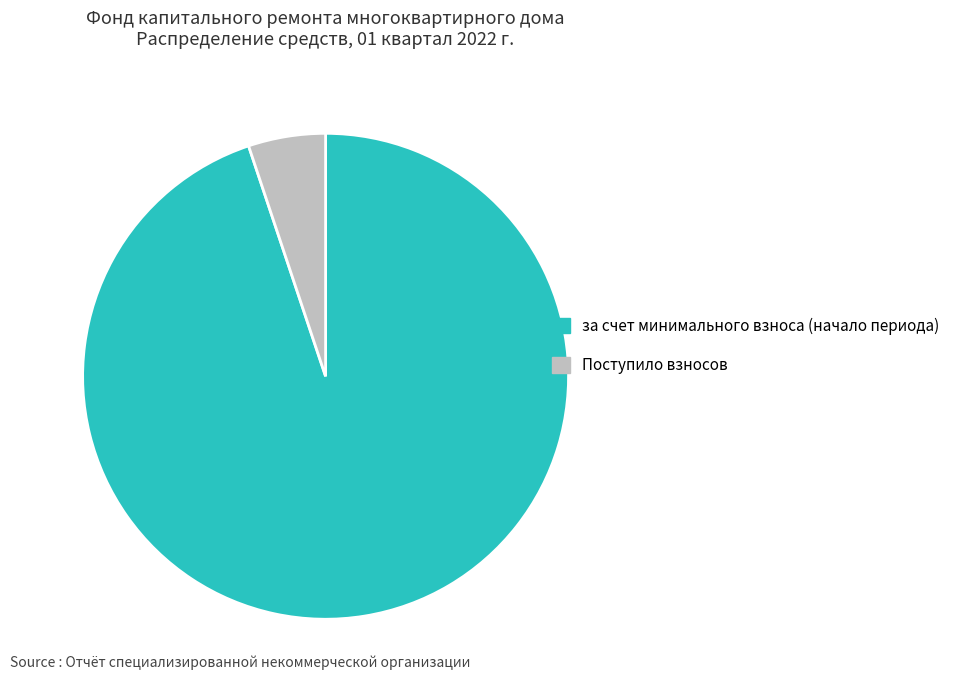

True or false: за счет минимального взноса (начало периода) accounts for 95% of the total.

True